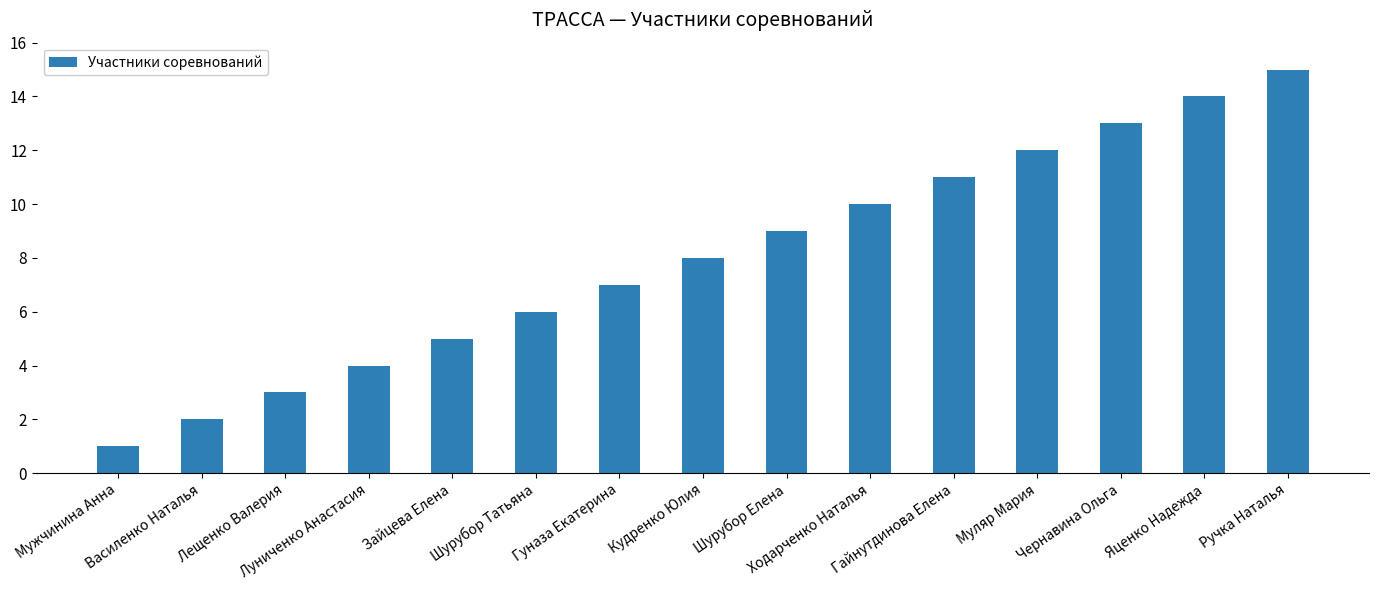

What is the value of the 12th bar from the left?

12